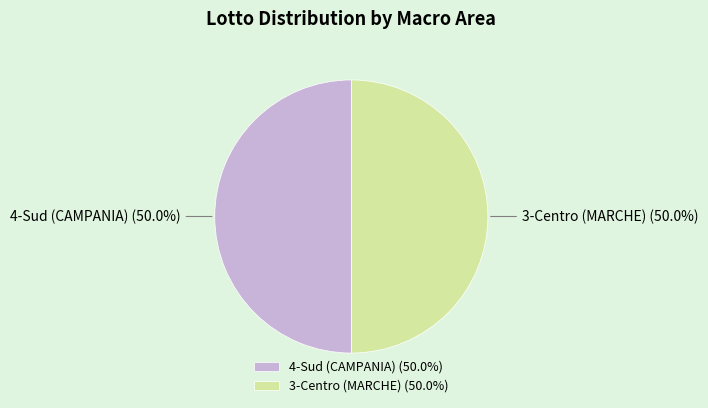

The 3-Centro (MARCHE) slice represents 62% of the pie. True or false?

False